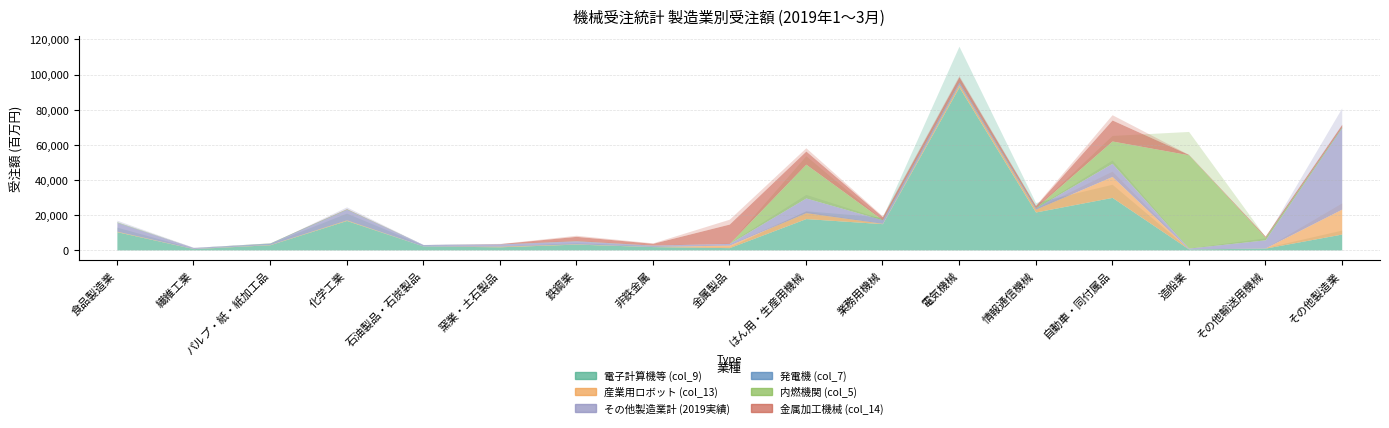

How many lines are shown in the chart?

6